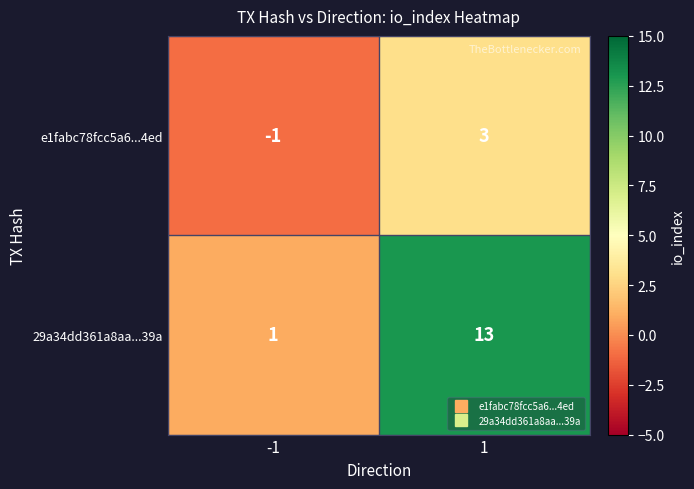

At which category does the chart reach its peak across all series?

1